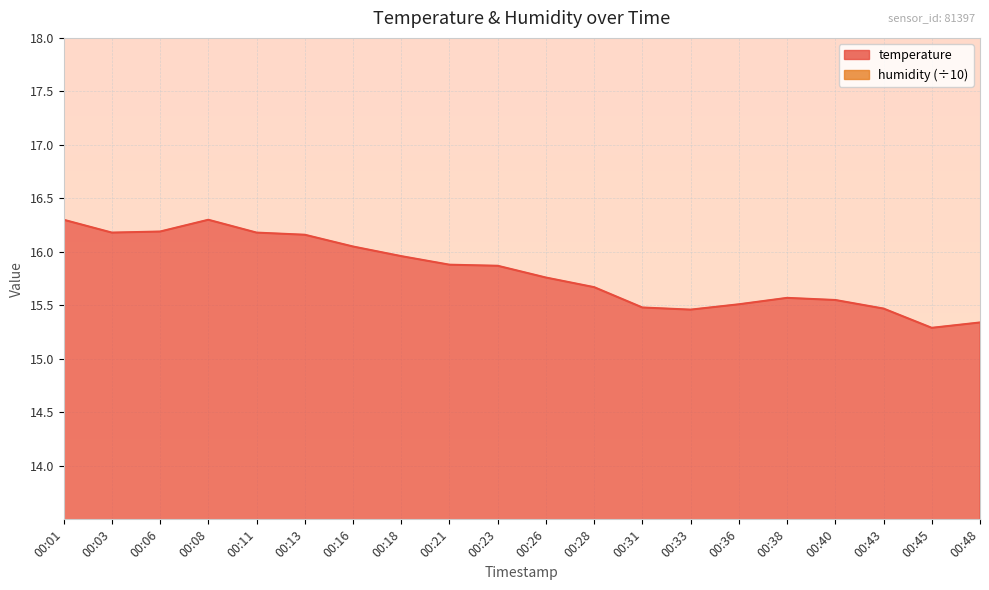

What is the value of the humidity point at the 6th from the left?

6.7